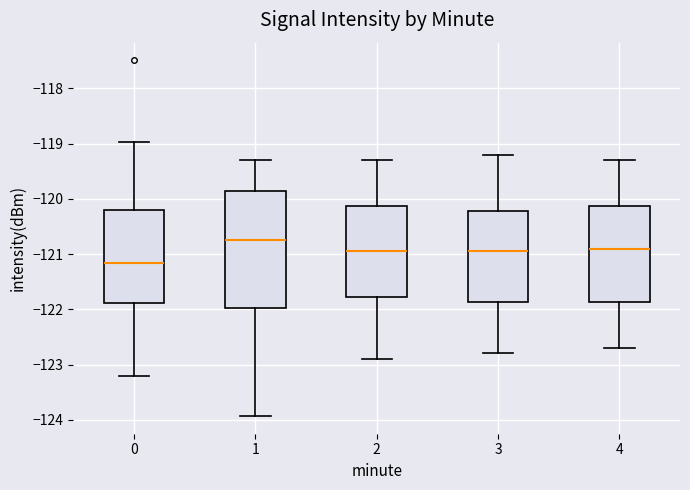

Which box has the highest median line?

1